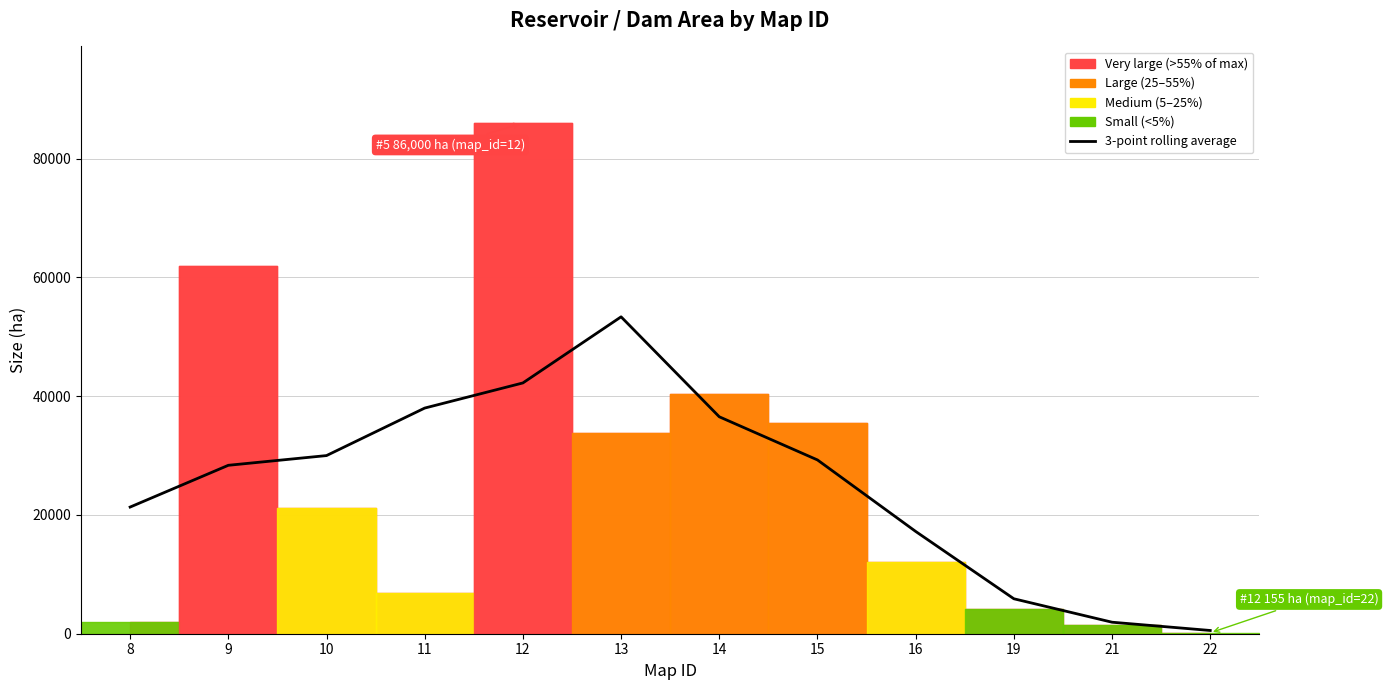

What is the minimum value shown in the chart?

545.3